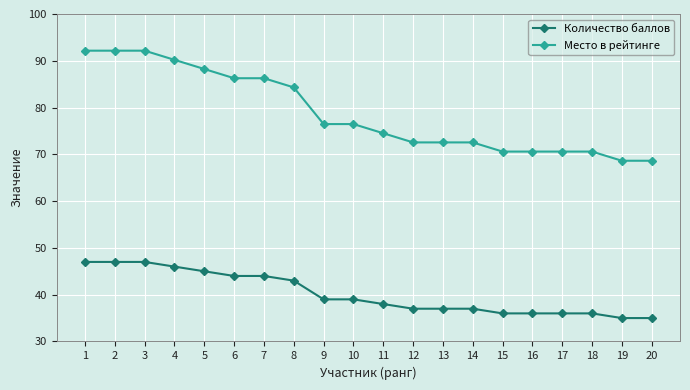

True or false: Место в рейтинге and Количество баллов intersect in this chart.

False